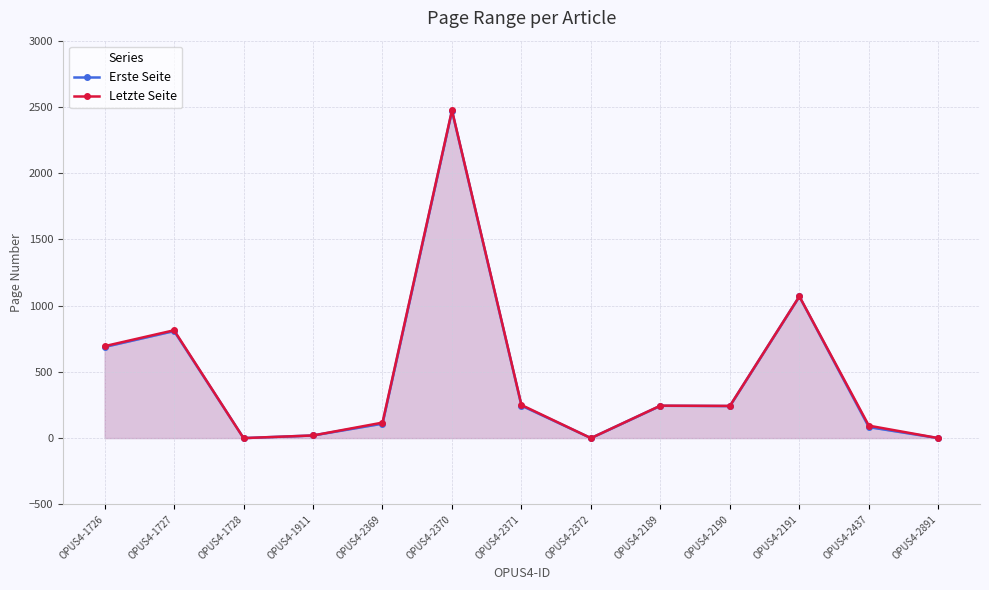

How many series are shown in this chart?

2